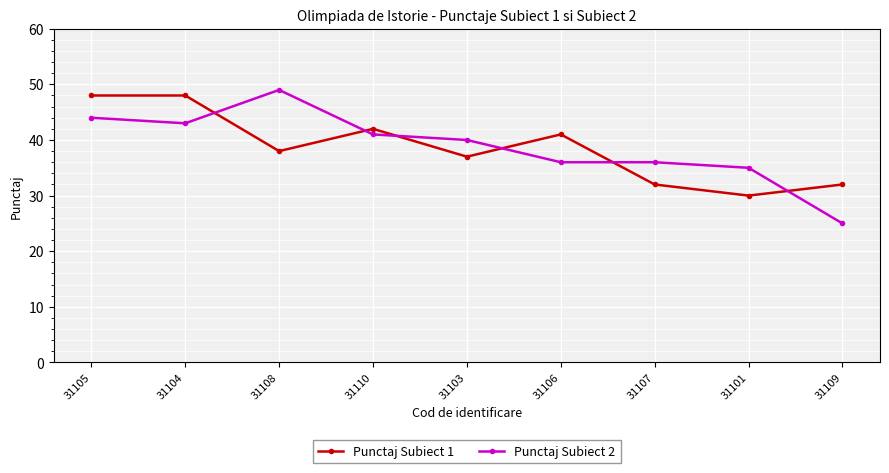

What is the maximum value shown in the chart?

49